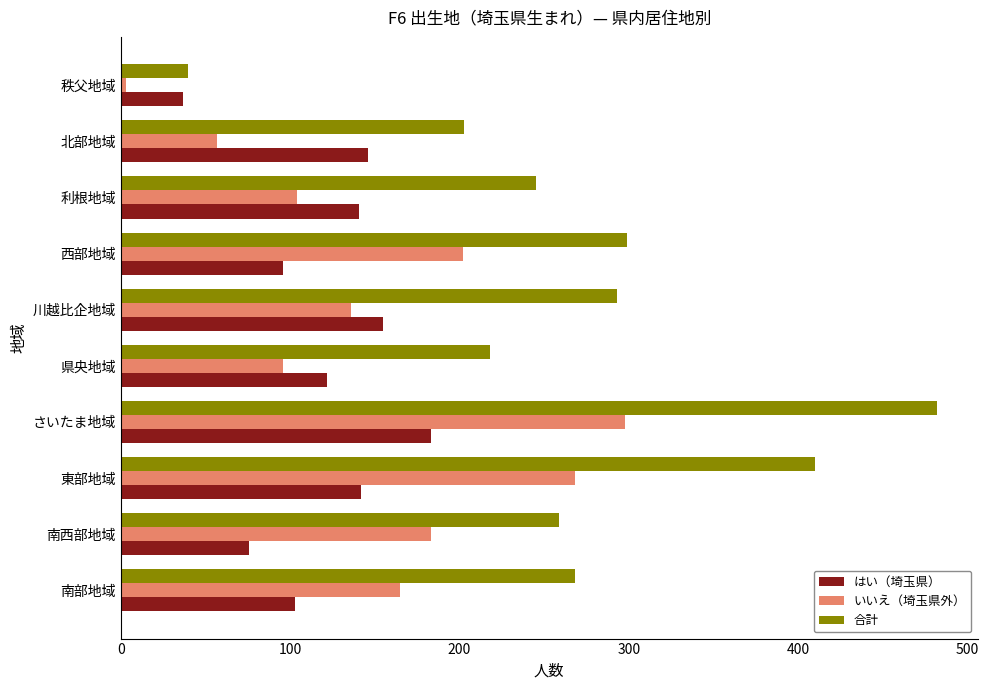

List the series in order of their overall mean, highest first.

合計, いいえ（埼玉県外）, はい（埼玉県）